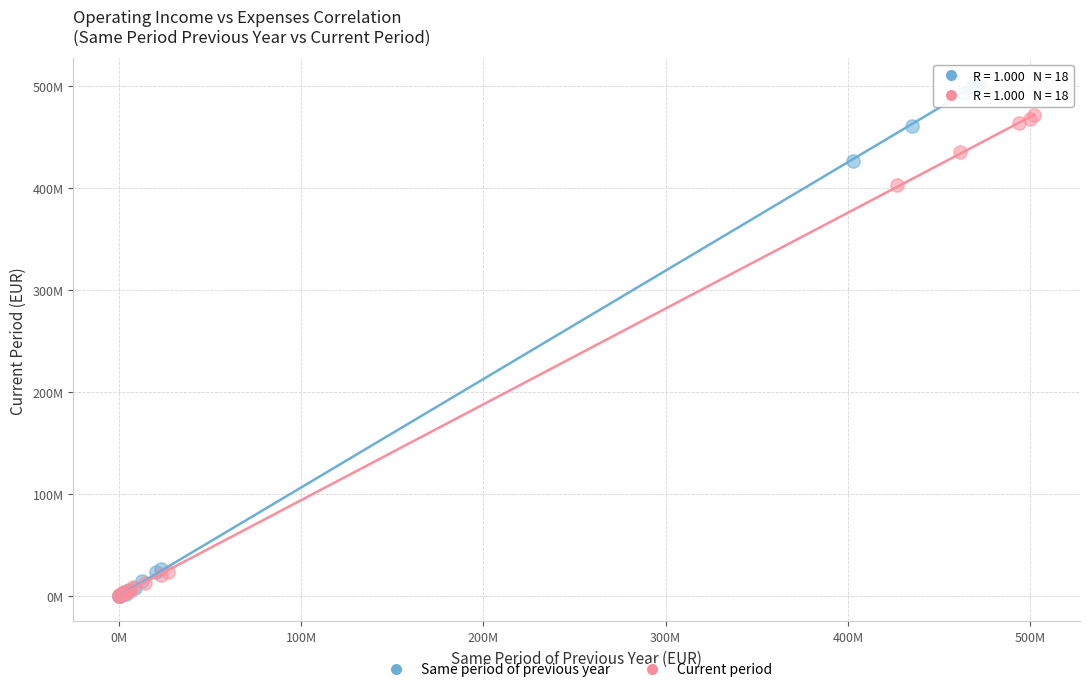

What are all the series names shown in the legend?

Same period of previous year, Current period